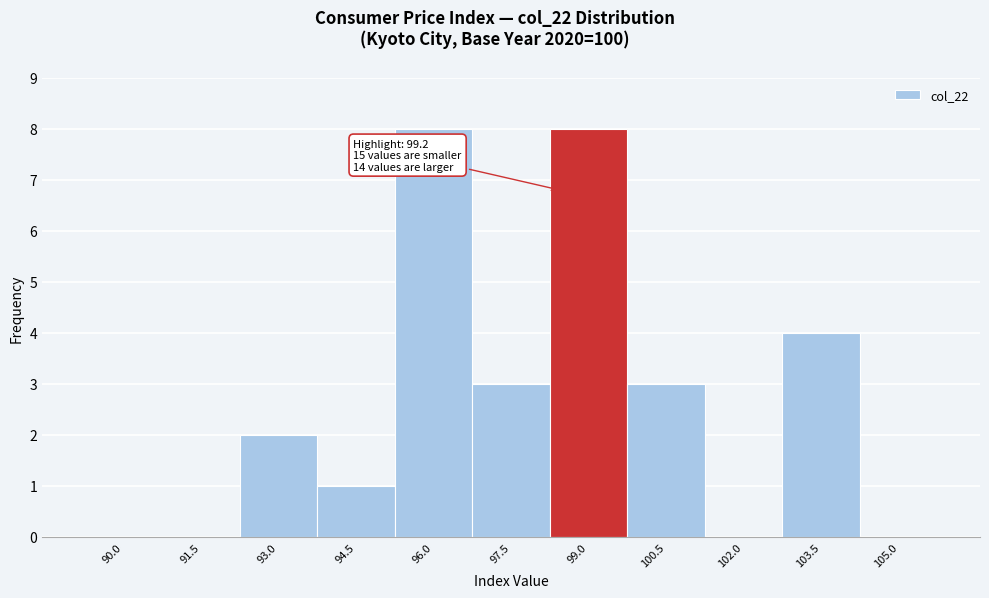

Reading right to left, transcribe all the data shown in this chart.

105.0=0	103.5=4	102.0=0	100.5=3	99.0=8	97.5=3	96.0=8	94.5=1	93.0=2	91.5=0	90.0=0